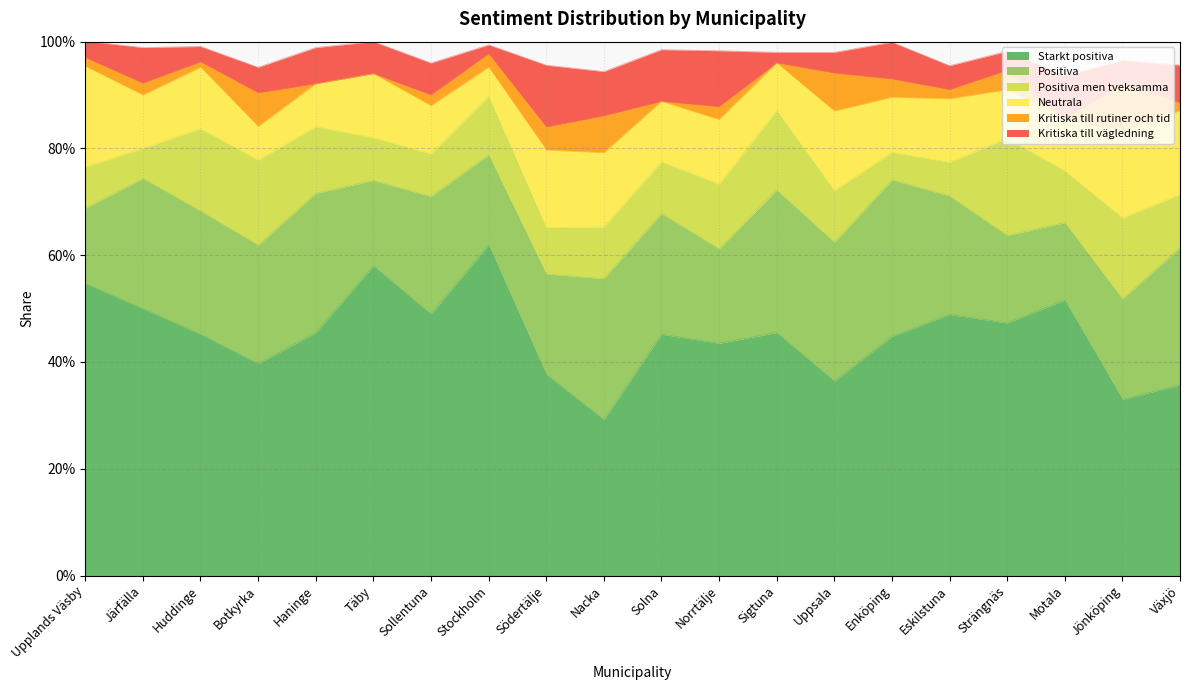

Which category has the lowest value in the Starkt positiva series?

Nacka